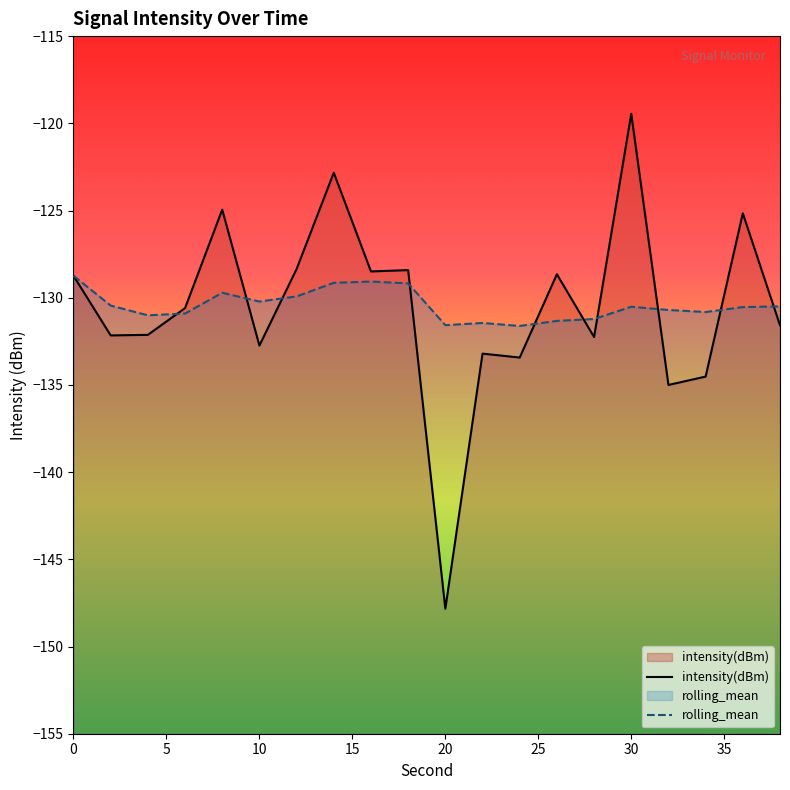

Reading right to left, what are all the values shown in this chart?

intensity(dBm): -131.6	-125.2	-134.5	-135.0	-119.5	-132.3	-128.7	-133.4	-133.2	-147.8	-128.4	-128.5	-122.8	-128.4	-132.7	-125.0	-130.6	-132.1	-132.2	-128.7
rolling_mean: -130.5	-130.5	-130.8	-130.7	-130.5	-131.2	-131.3	-131.6	-131.4	-131.6	-129.2	-129.1	-129.1	-129.9	-130.2	-129.7	-130.9	-131.0	-130.5	-128.7